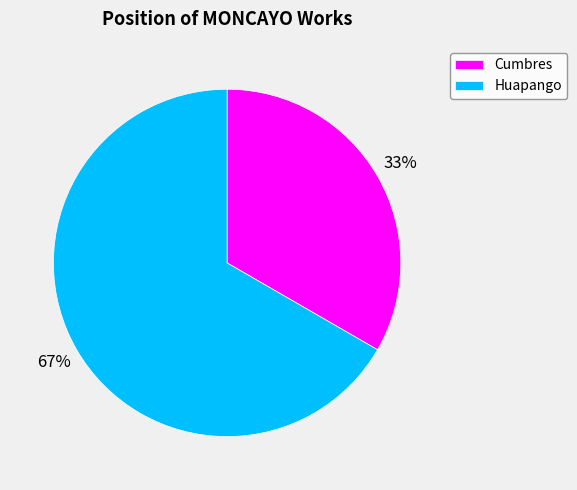

Rank the categories by value from highest to lowest.

Huapango, Cumbres